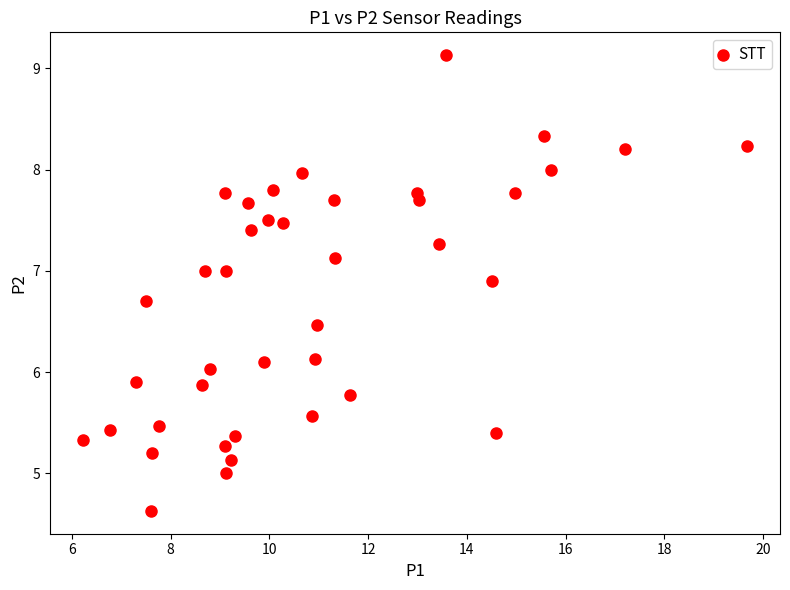

What is the range of Y values (max minus min)?

4.5